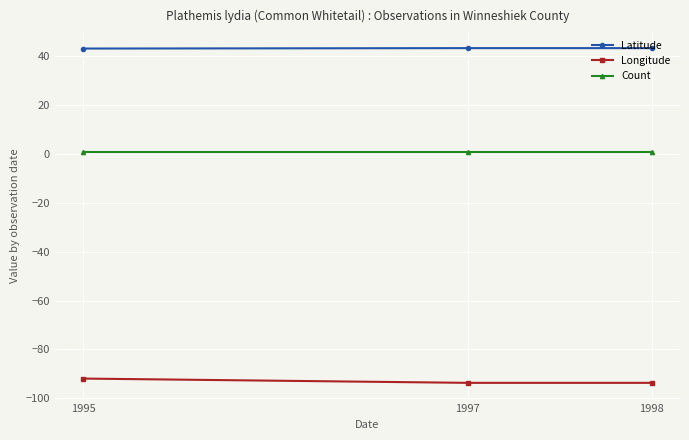

What are all the series names shown in the legend?

Latitude, Longitude, Count